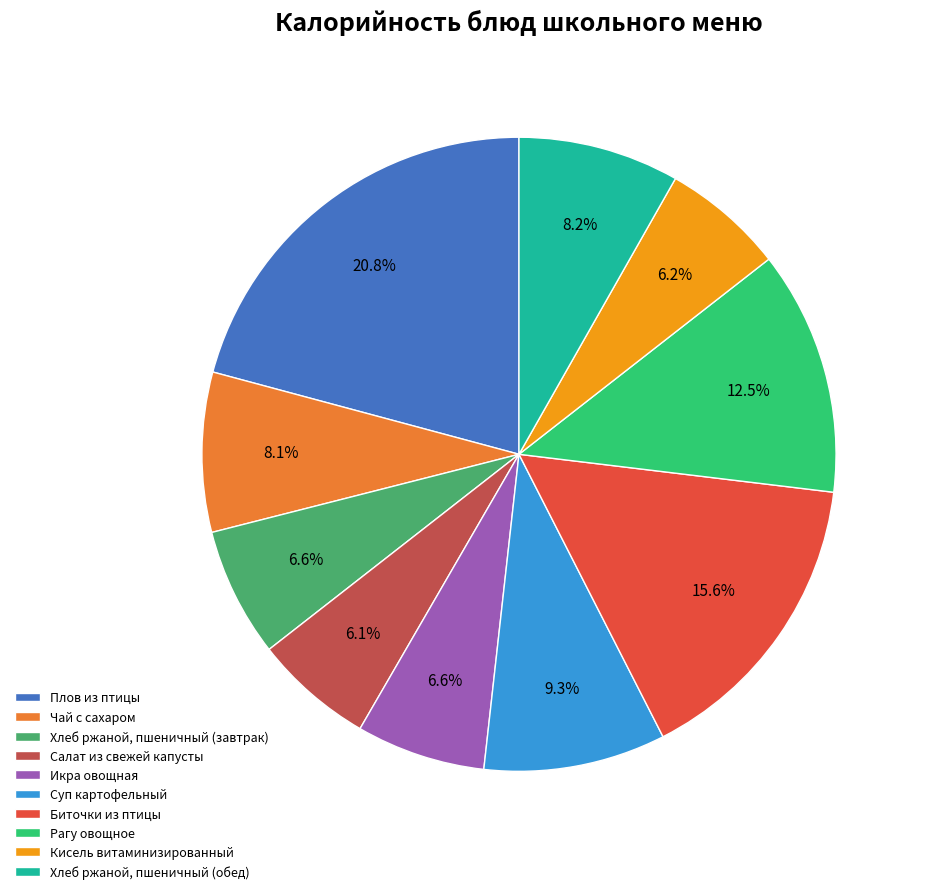

Combined, do Икра овощная and Хлеб ржаной, пшеничный (обед) account for over 50%?

No